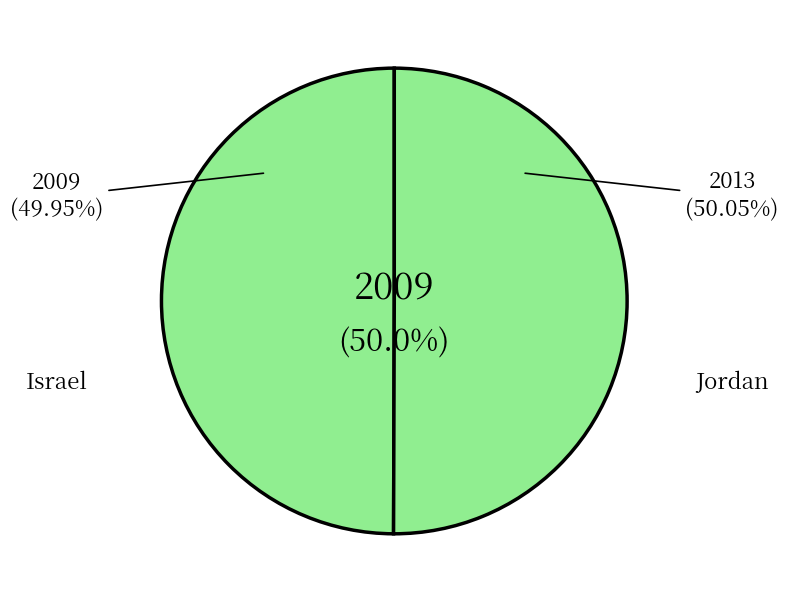

Which category has the biggest portion of the pie?

Jordan